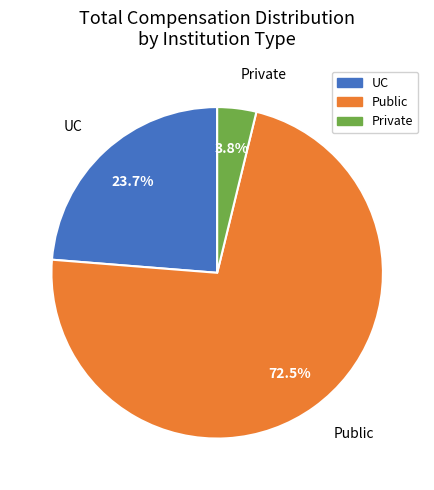

Which has a higher value, Public or Private?

Public